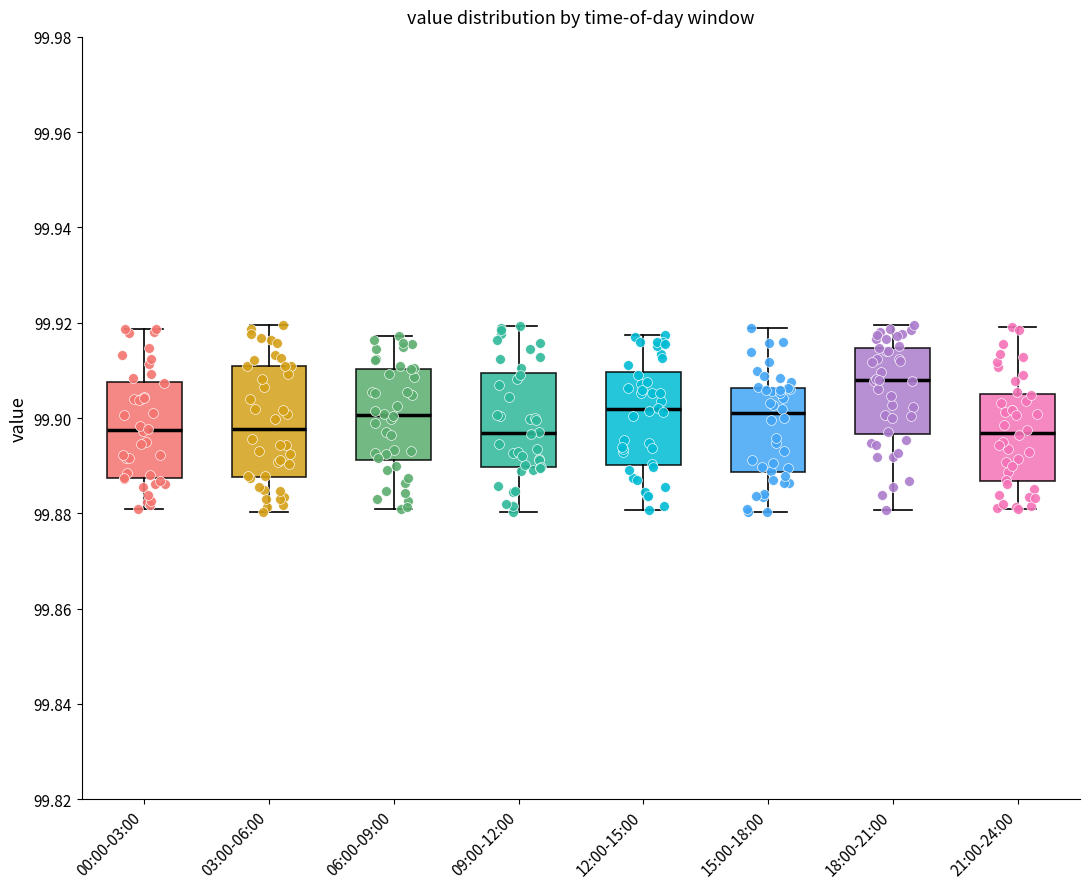

Comparing the boxes themselves (not the whiskers), which one is the tallest?

03:00-06:00